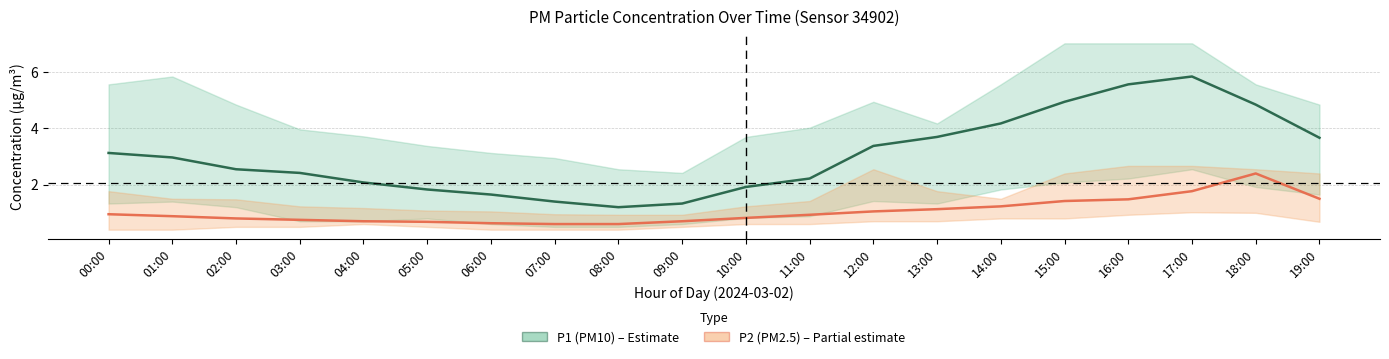

At which label does P1 (PM10) mean first exceed 2?

00:00